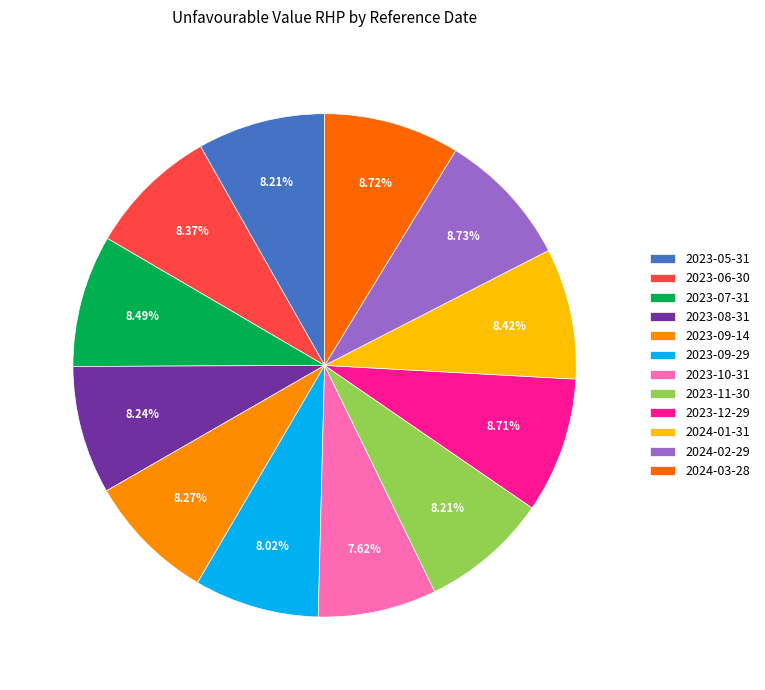

Count the number of slices in the pie.

12